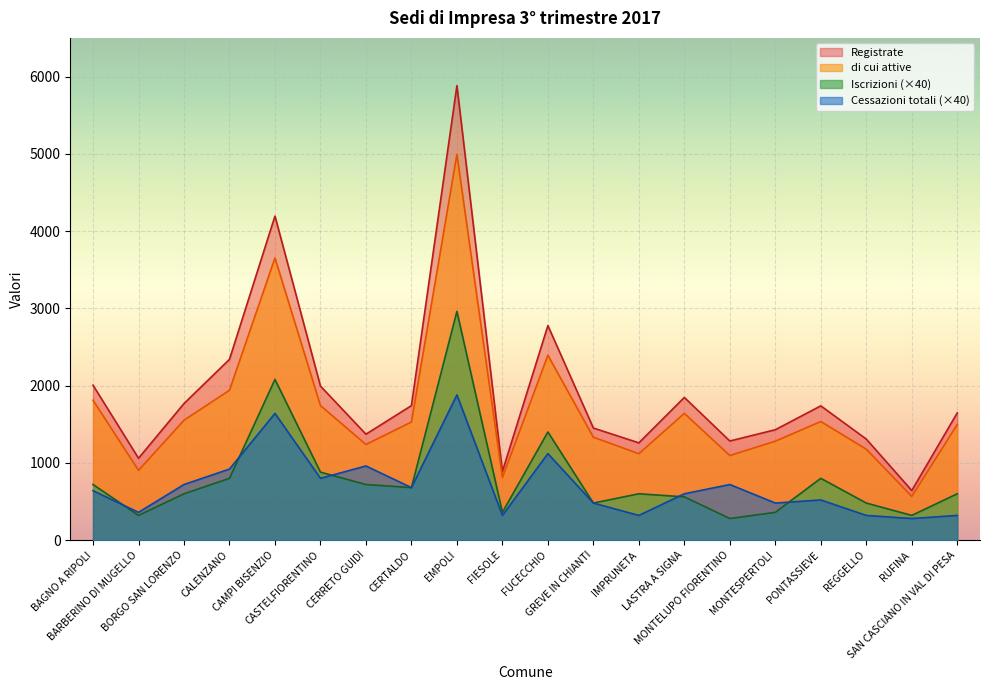

Is it true that Cessazioni totali equals 320 at SAN CASCIANO IN VAL DI PESA?

True